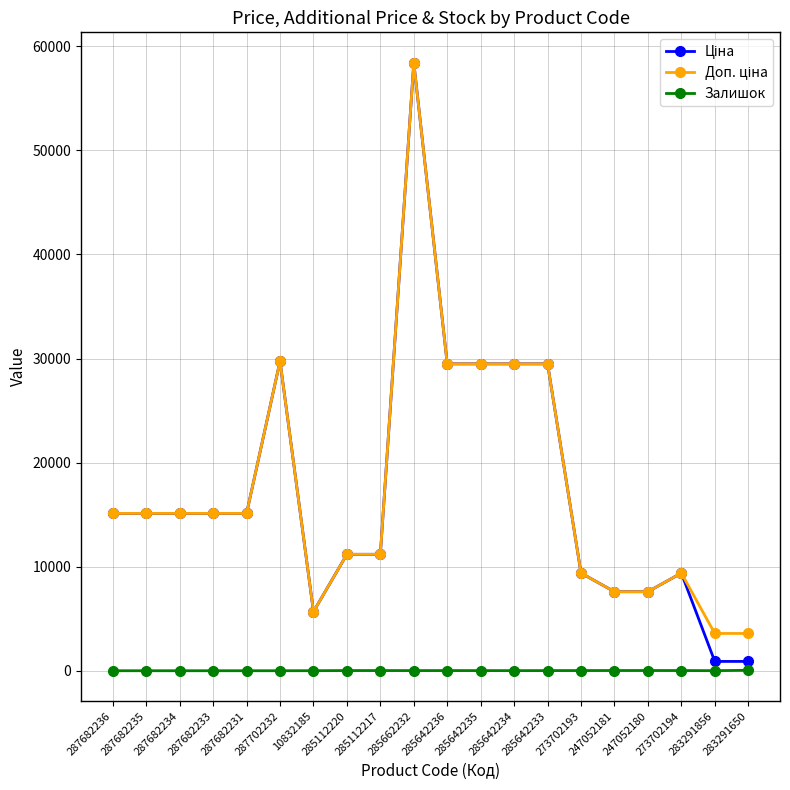

Which label corresponds to the largest value in the chart?

285662232